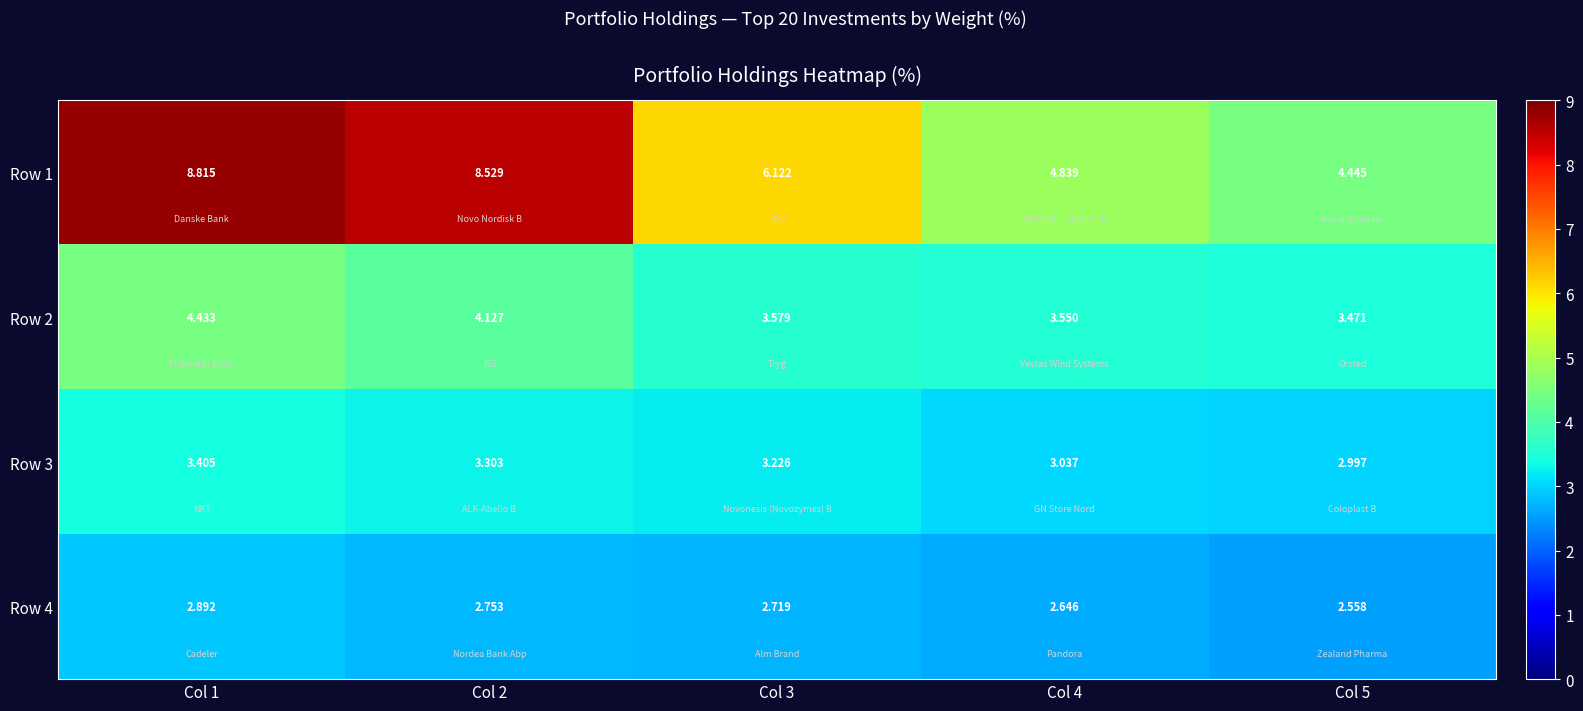

Is the value of Row 1 at Col 1 greater than the value of Row 2 at Col 2?

Yes